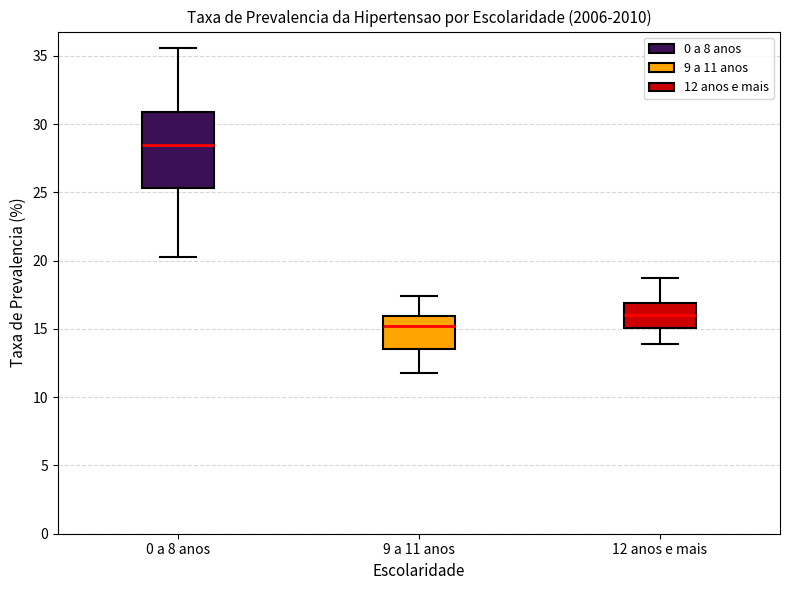

Where is the upper edge of the box for 12 anos e mais on the y-axis? The values are not printed on the chart, so give them approximately, as read against the axis.

17.0